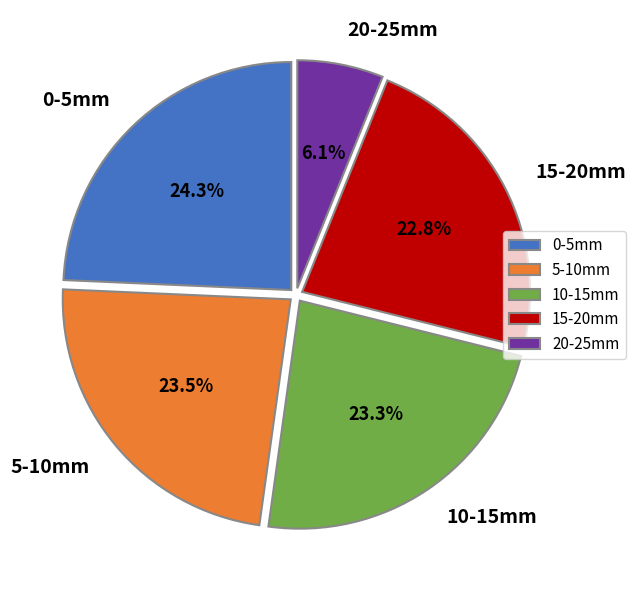

To the nearest percent, what is the average slice percentage?

20%